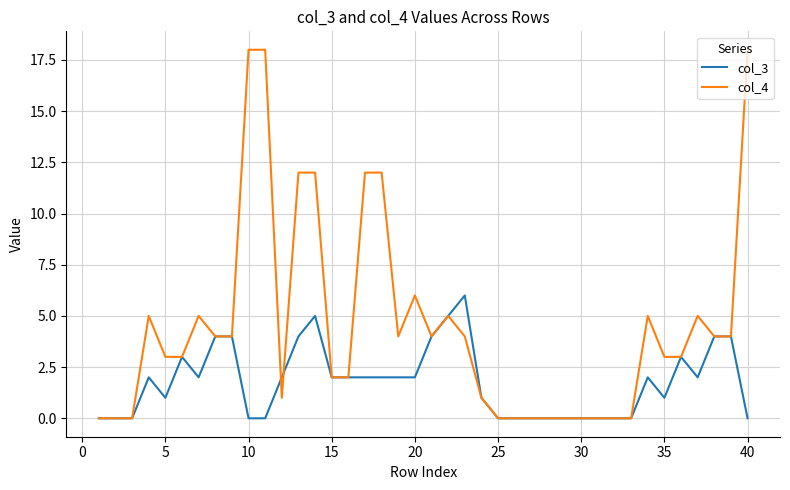

List the series in order of their overall mean, lowest first.

col_3, col_4